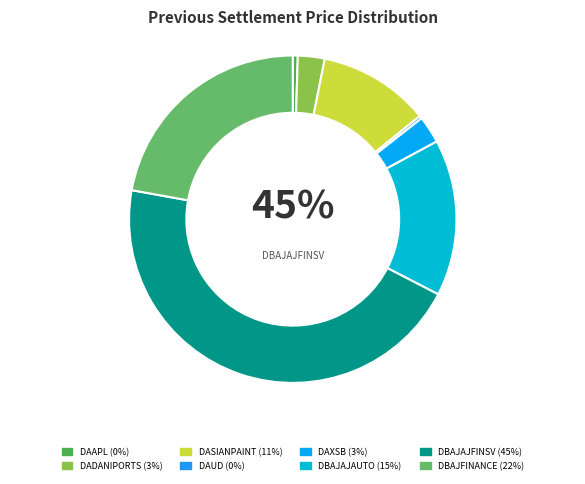

Do DAXSB and DAAPL together represent more than half of the pie?

No